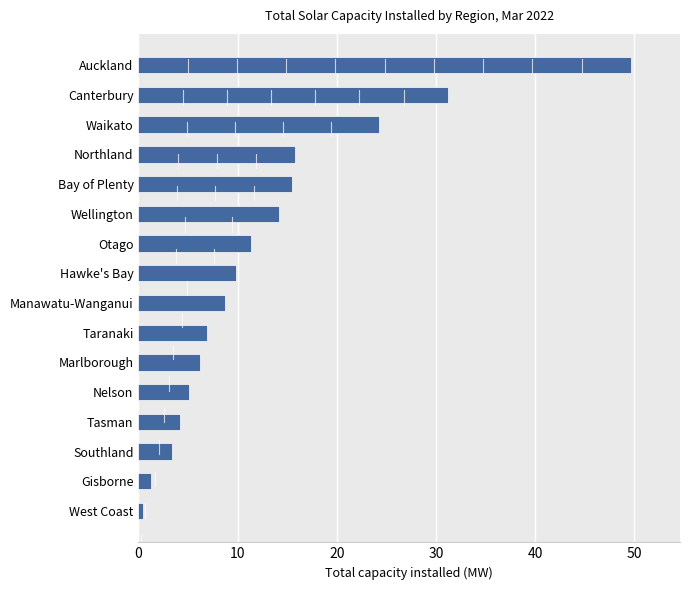

What is the minimum value shown in the chart?

0.4